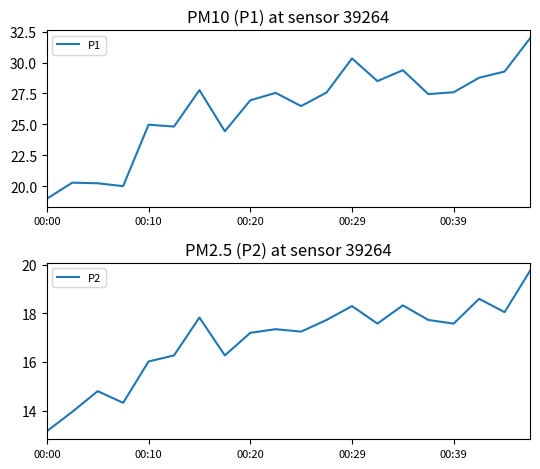

True or false: P1 has more than 0 points higher than both neighbors.

True